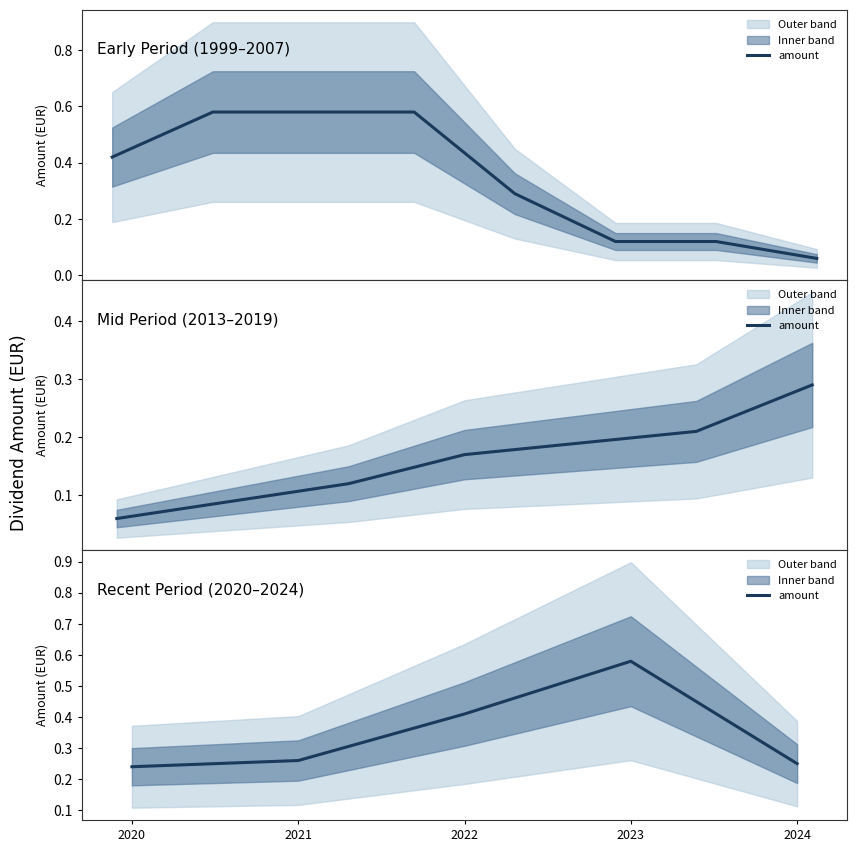

What is the sum of all values?

1.7